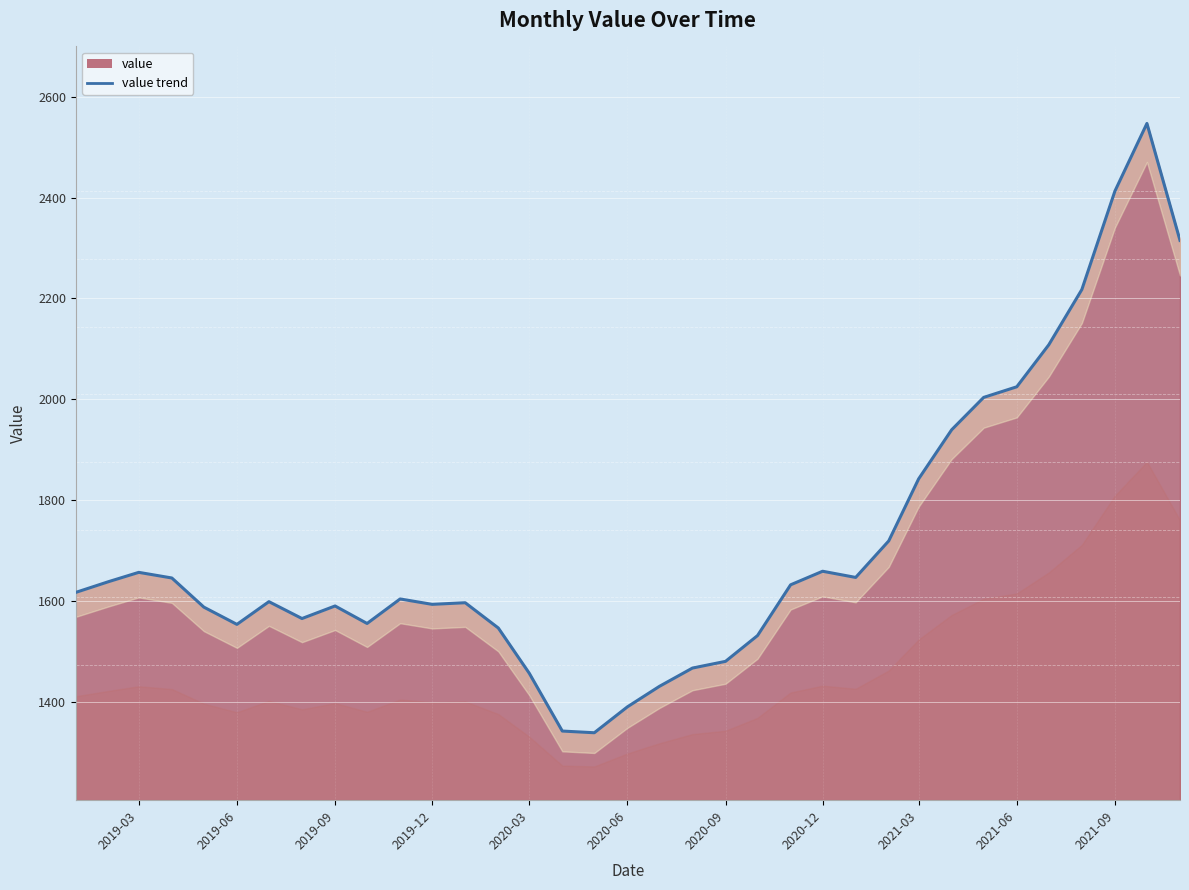

What is the difference between the maximum and minimum values?

1209.1